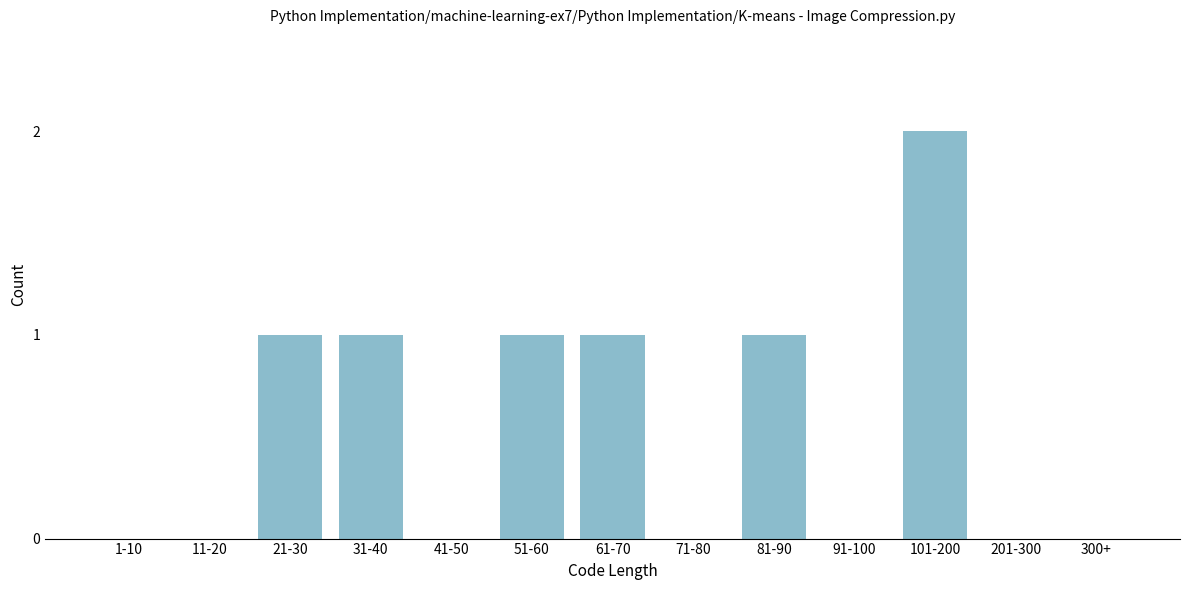

Reading left to right, transcribe all the data shown in this chart.

1-10=0	11-20=0	21-30=1	31-40=1	41-50=0	51-60=1	61-70=1	71-80=0	81-90=1	91-100=0	101-200=2	201-300=0	300+=0